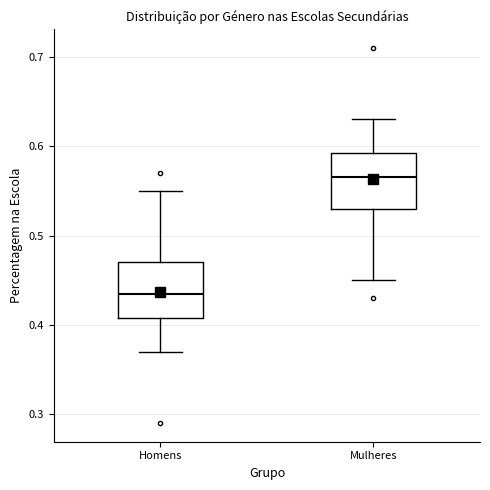

Reading left to right, read every box against the y-axis: the position of its median line, the range the box covers, and the ends of its whiskers. The values are not printed on the chart, so give them approximately, as read against the axis.

Homens: median 0.44, box 0.41 to 0.47, whiskers 0.37 to 0.55
Mulheres: median 0.57, box 0.53 to 0.59, whiskers 0.45 to 0.63